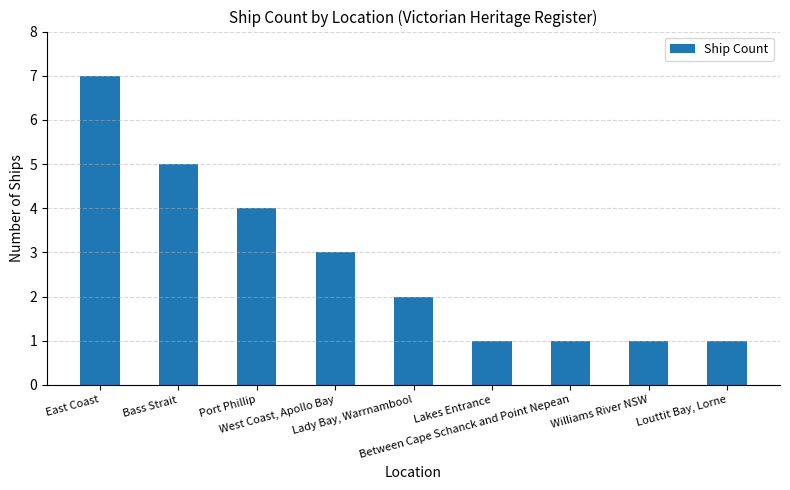

What value does the data have at Louttit Bay, Lorne?

1